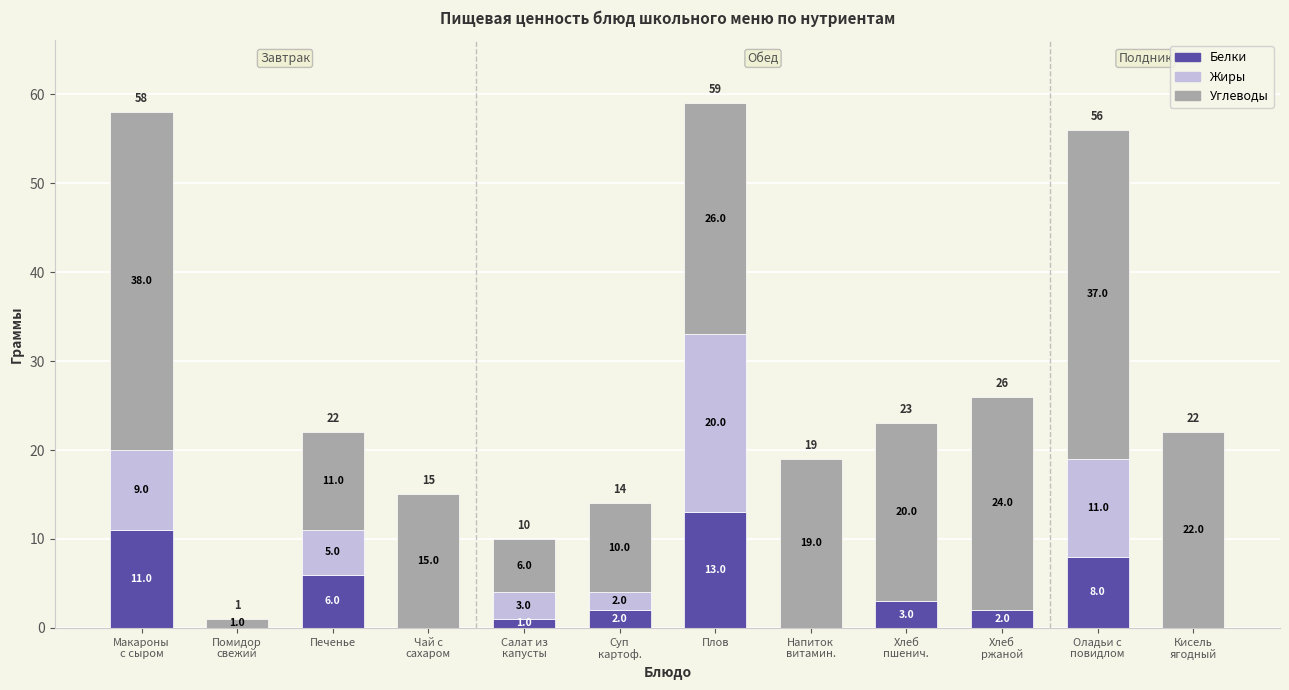

What is the maximum value for Белки?

13